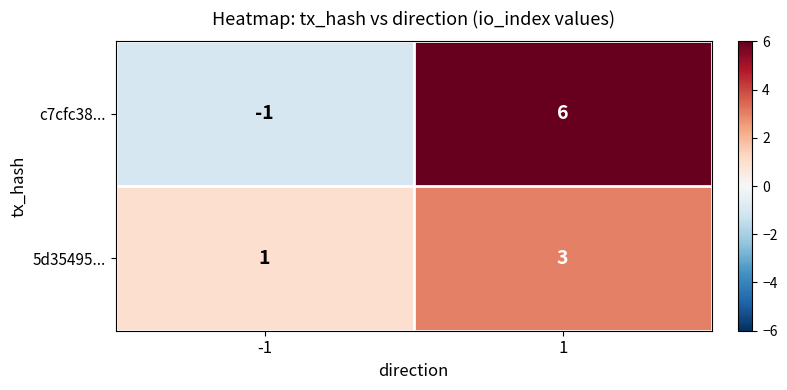

How many distinct data groups are displayed?

2